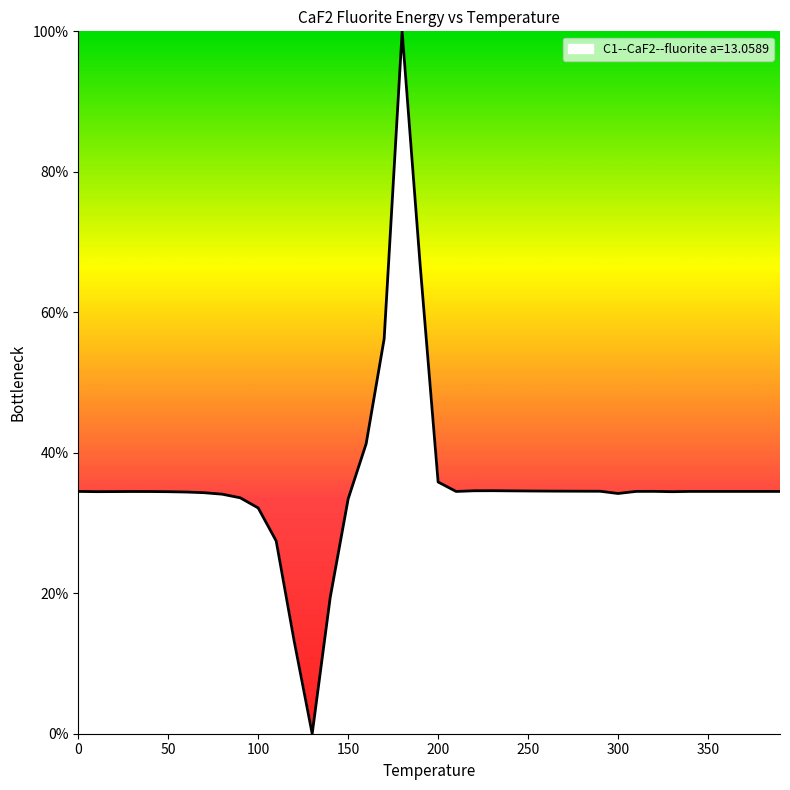

What is the maximum value shown in the chart?

100.0